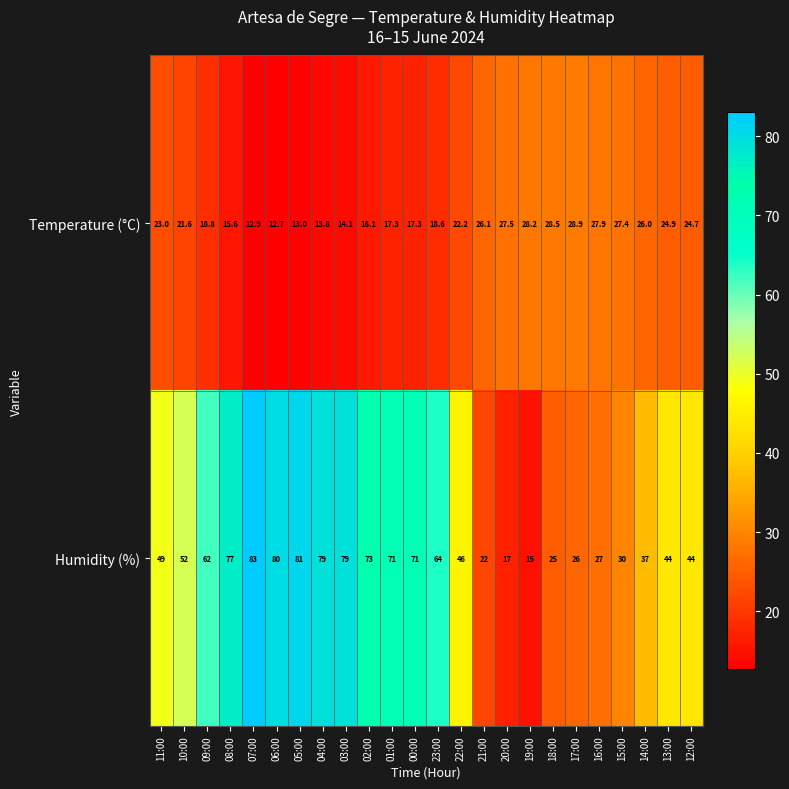

What is the difference between the highest and lowest values at 17:00?

2.9